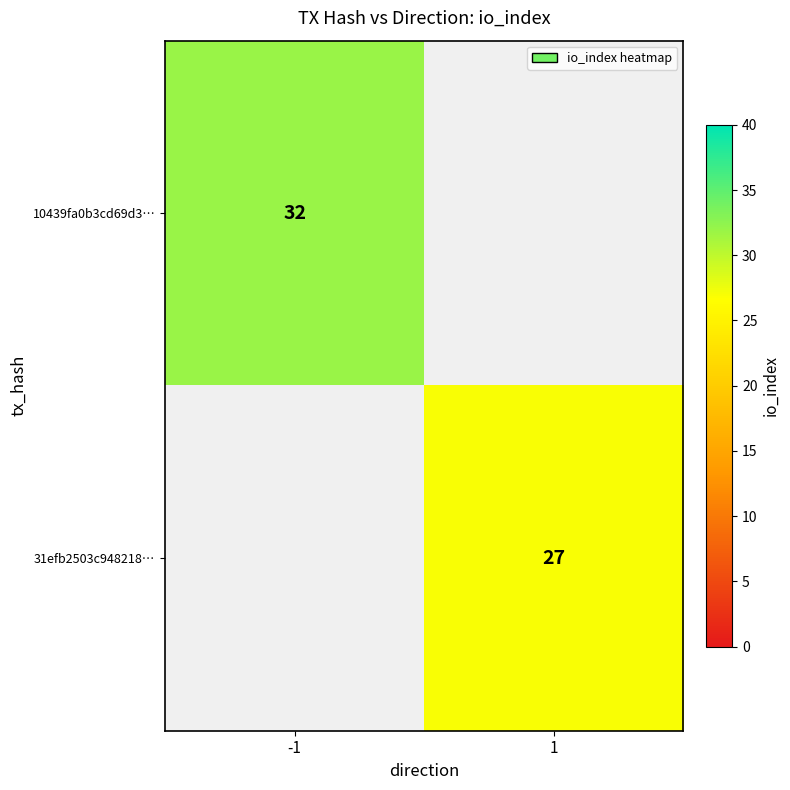

Is it true that 31efb2503c948218… equals 27 at 1?

True